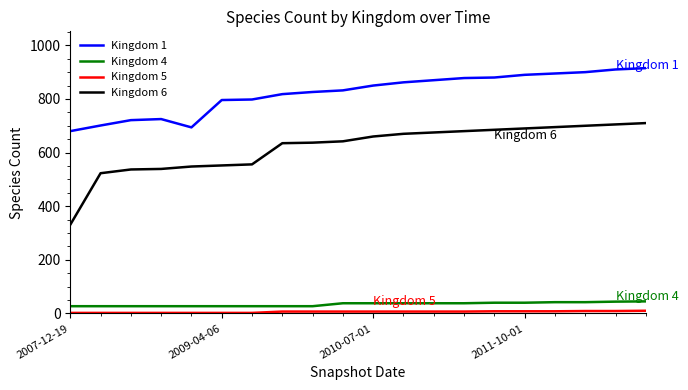

Which series has the largest total across all categories?

Kingdom 1